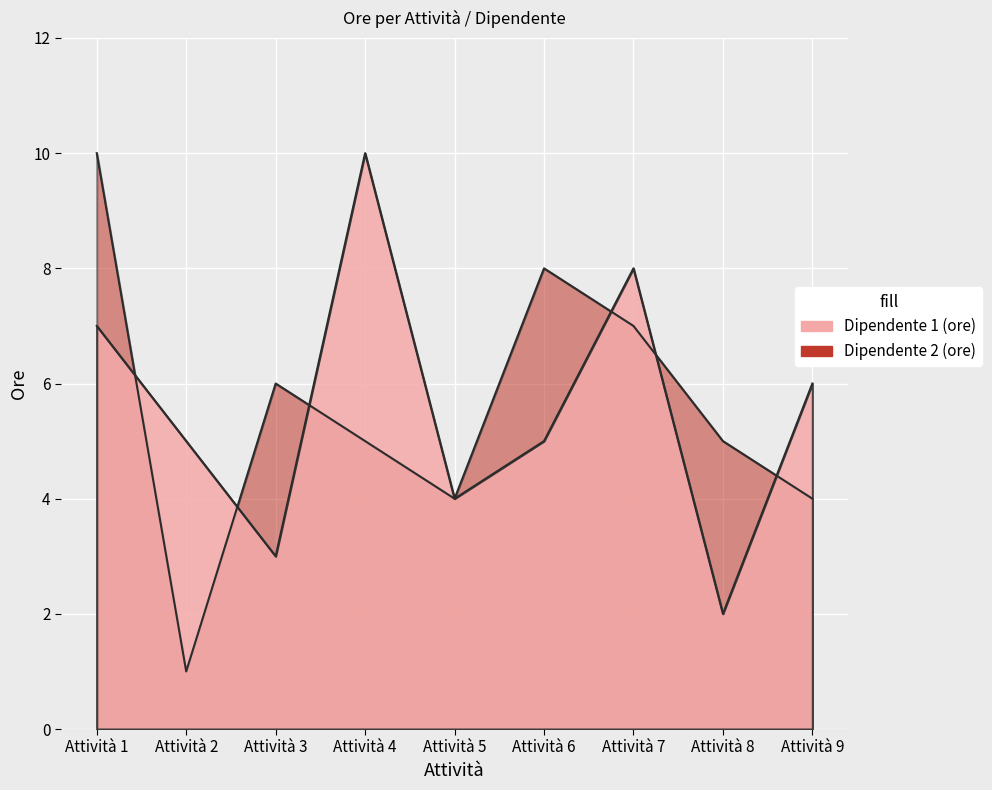

Reading left to right, list all the values displayed in this chart.

Dipendente 1 (ore): 7	5	3	10	4	5	8	2	6
Dipendente 2 (ore): 10	1	6	5	4	8	7	5	4